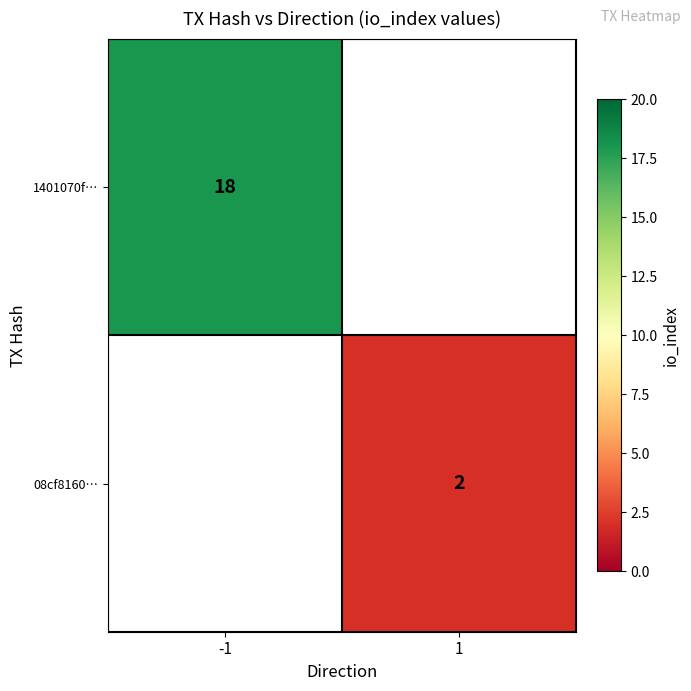

The value of 1401070f… at -1 is 12. True or false?

False